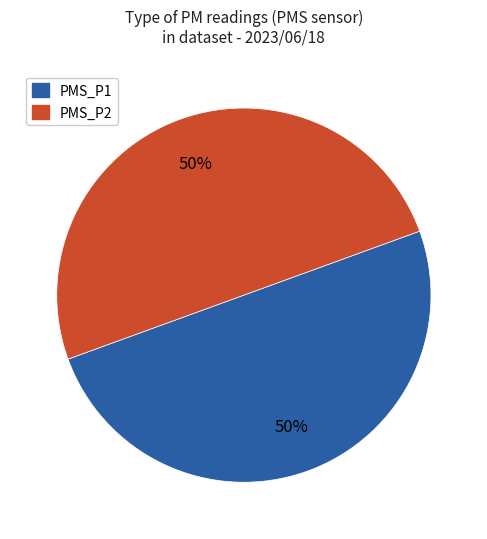

The PMS_P2 slice represents 43% of the pie. True or false?

False